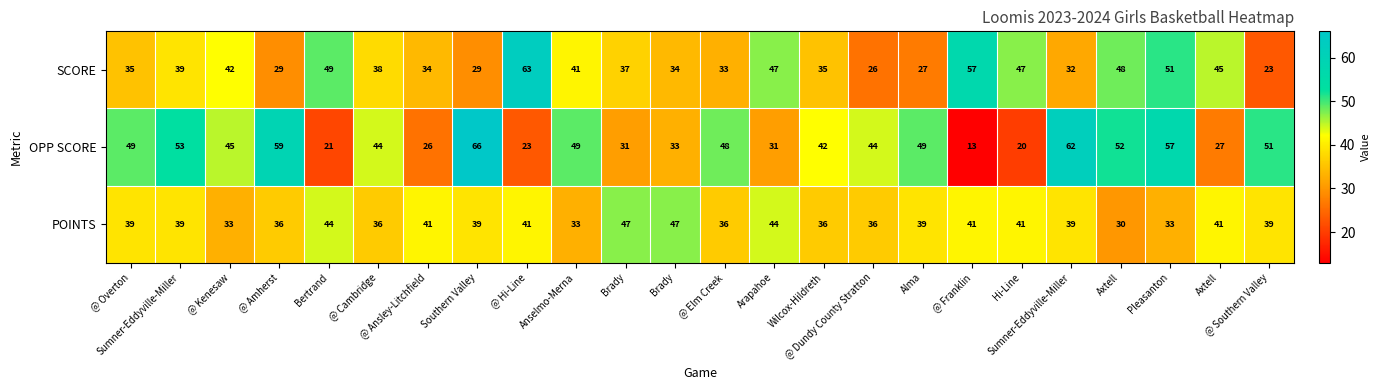

What is the total value across all series at Brady?

115